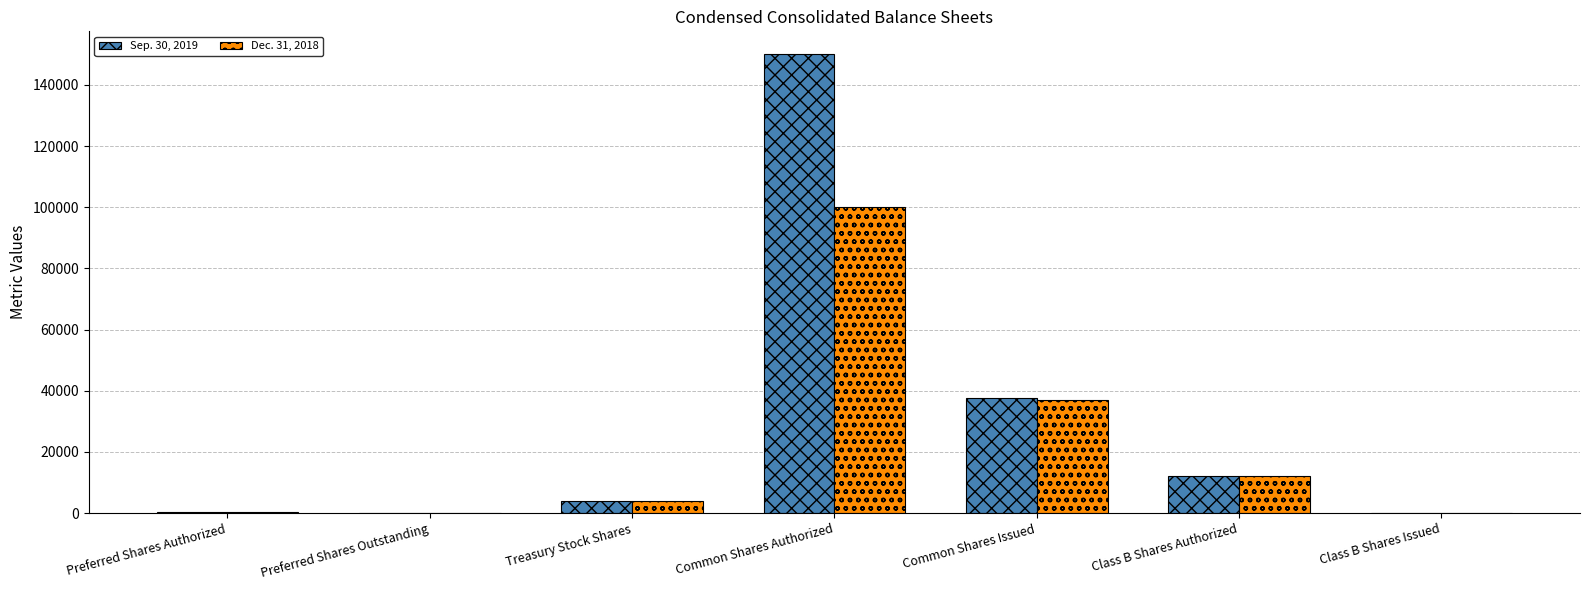

Are the bars horizontal?

No